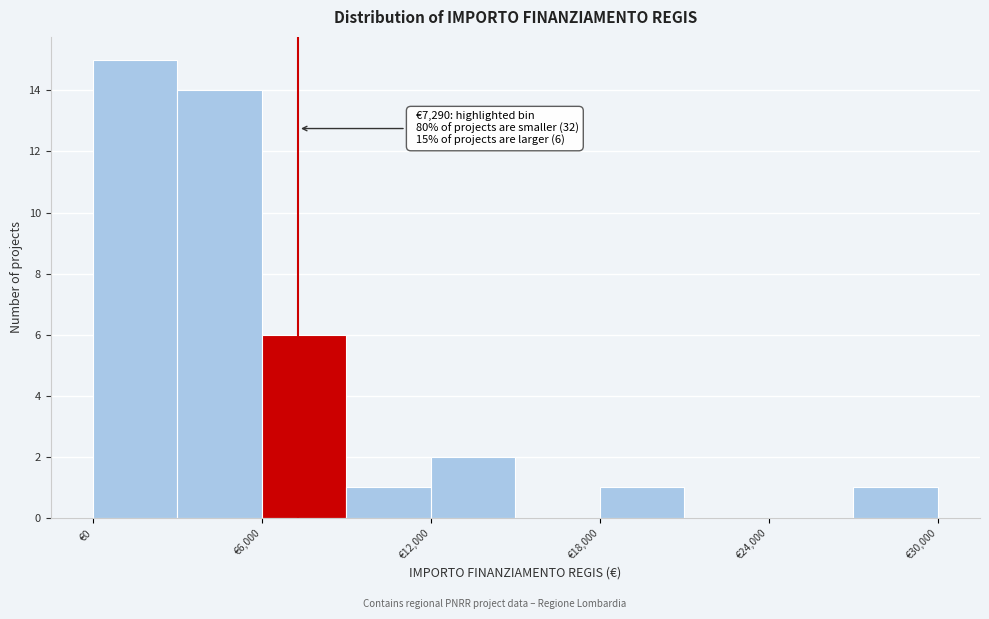

Read against the x-axis, roughly where is the centre of the tallest bar?

2000